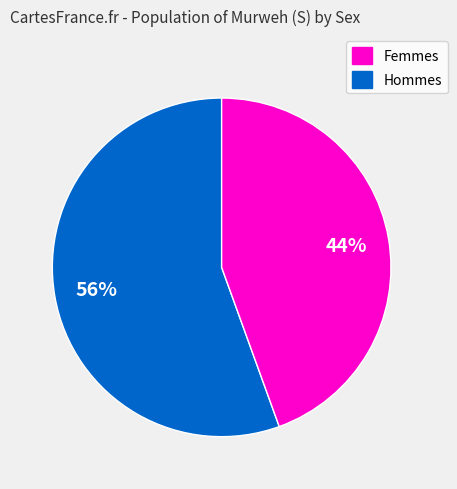

Does any single category account for the majority?

Yes